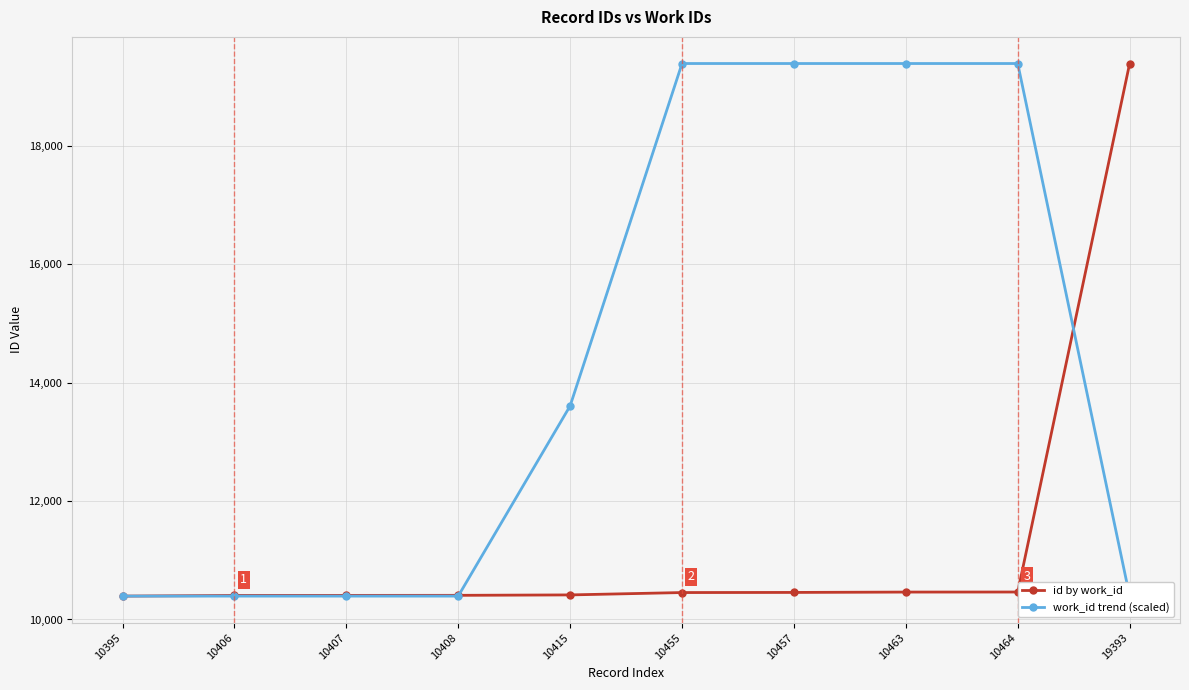

How many values in the id by work_id series are below 10455?

5